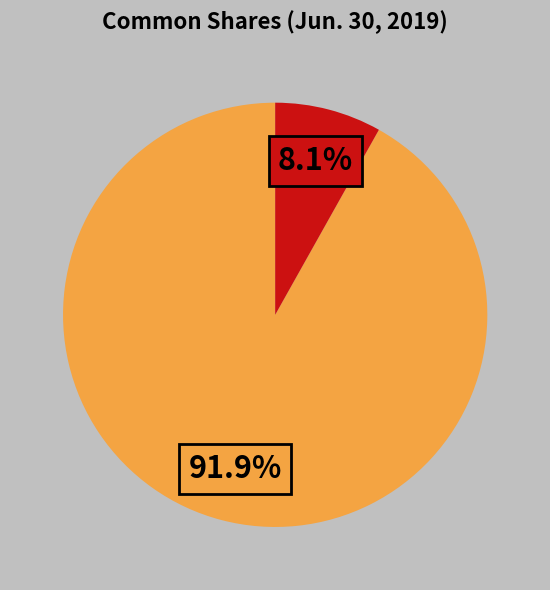

Count the number of slices in the pie.

2